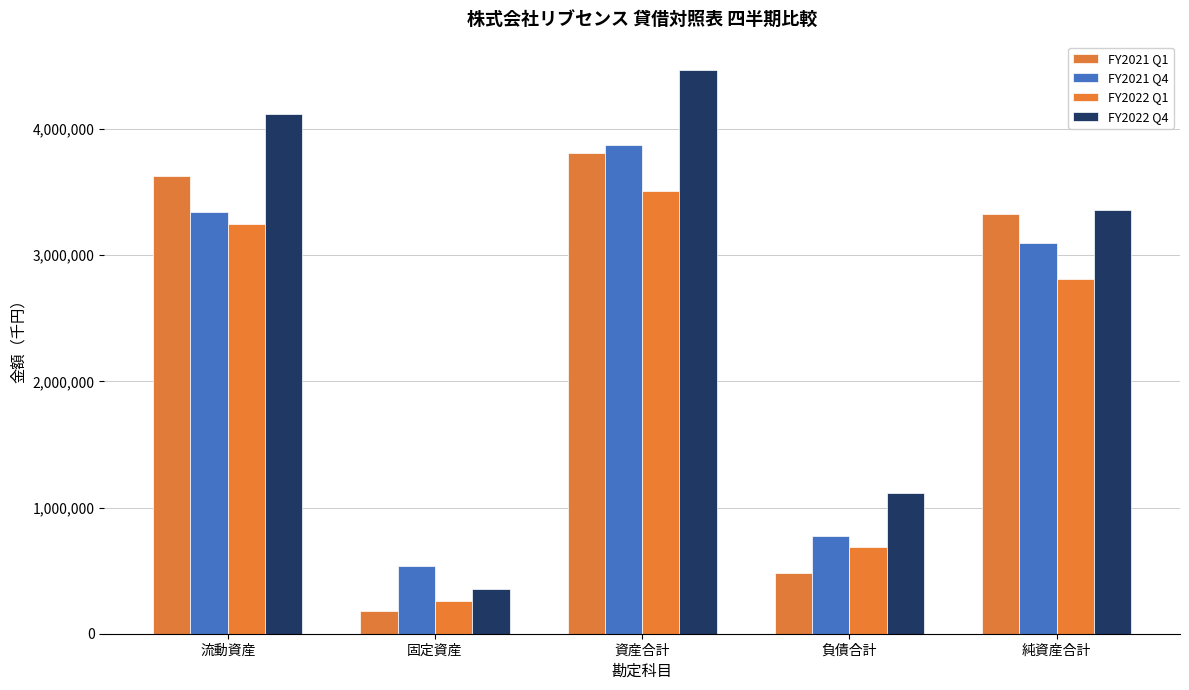

Where is FY2021 Q4 nearest to the value 2204785?

純資産合計